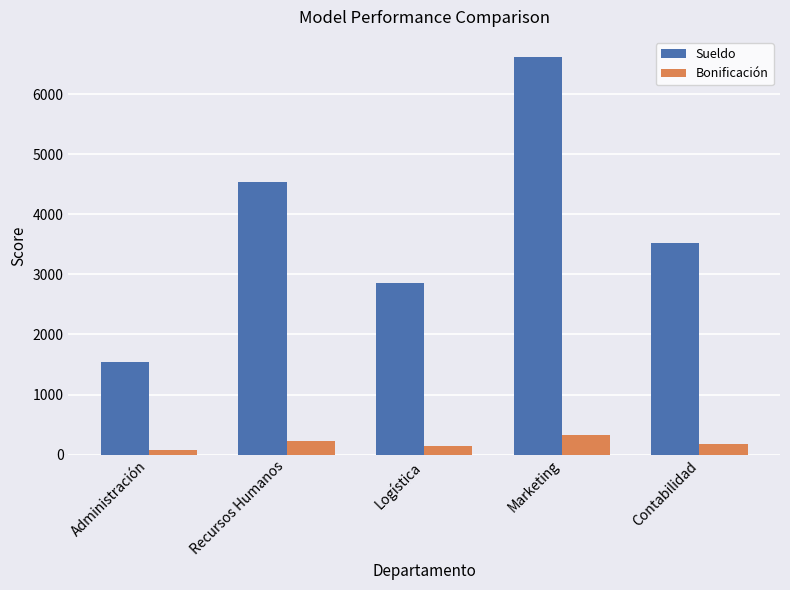

List the labels in order of Sueldo value, smallest first.

Administración, Logística, Contabilidad, Recursos Humanos, Marketing